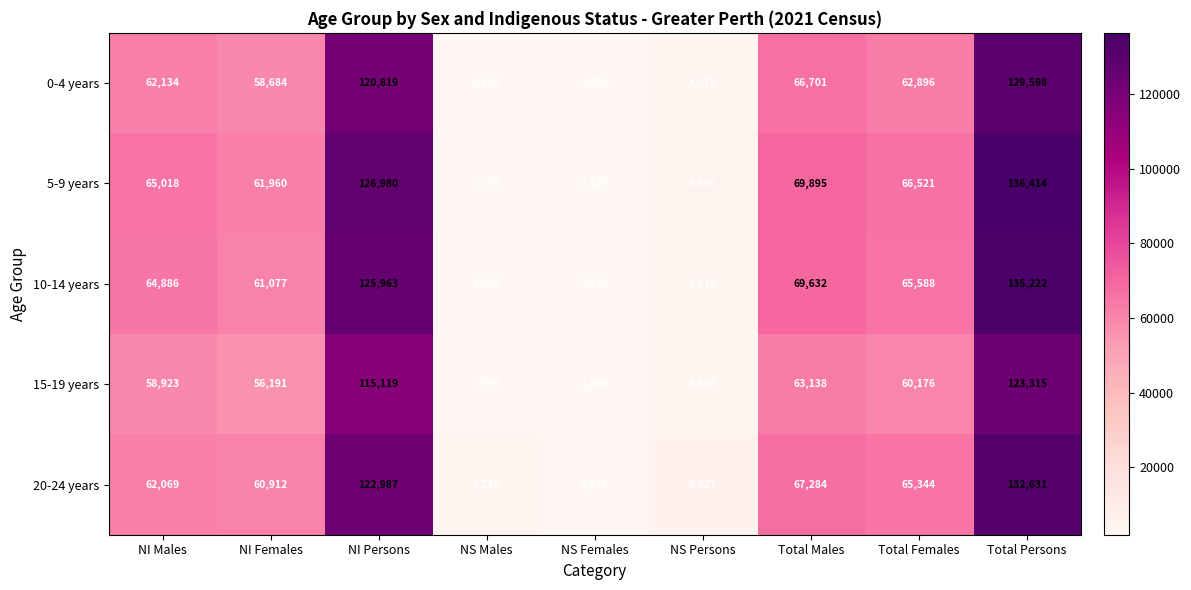

Which series has the largest total across all categories?

5-9 years